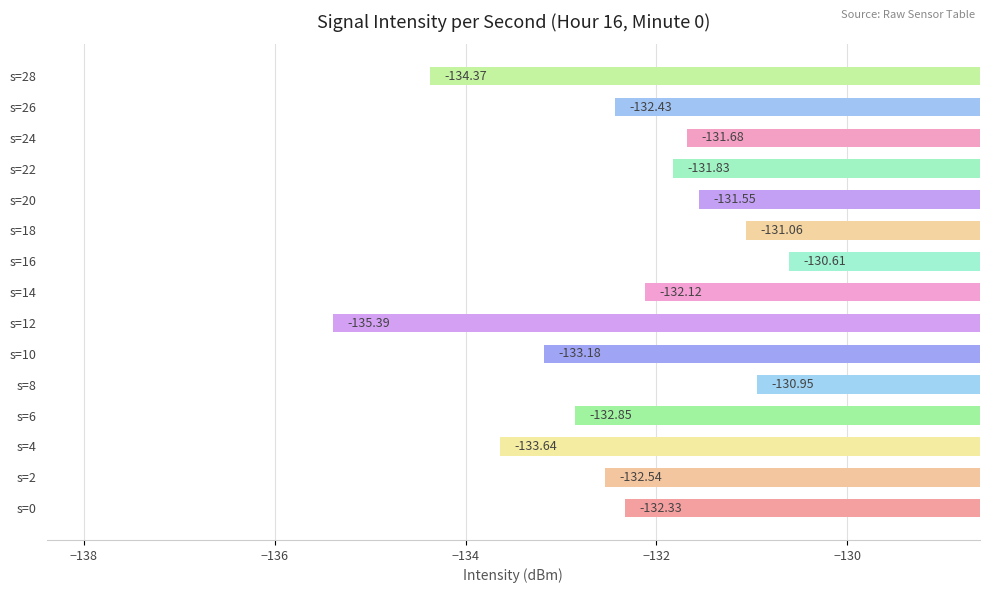

What is the difference between the values at s=18 and s=24?

0.6